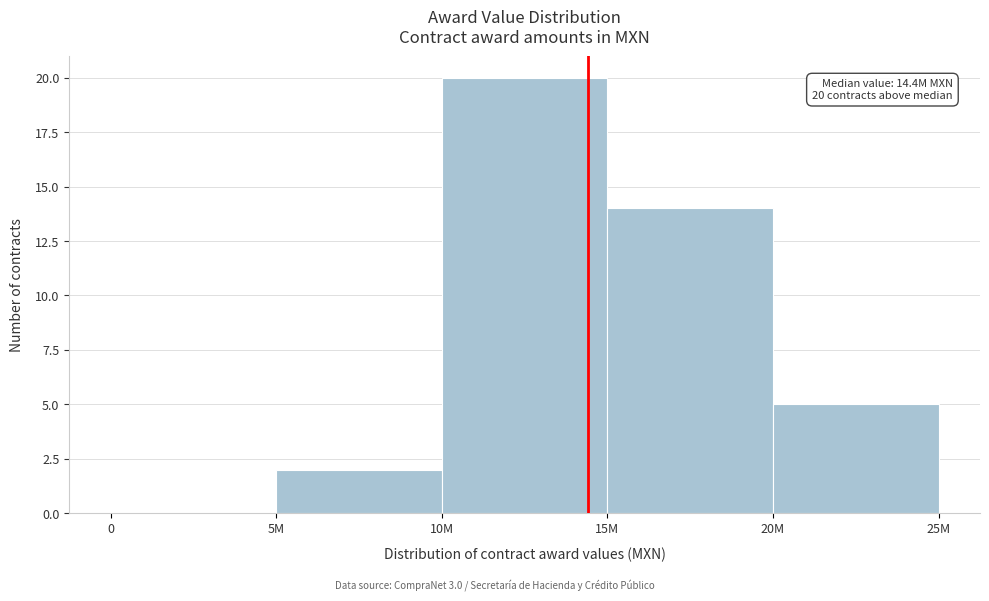

Reading left to right, list all the values displayed in this chart.

0=0	5M=2	10M=20	15M=14	20M=5